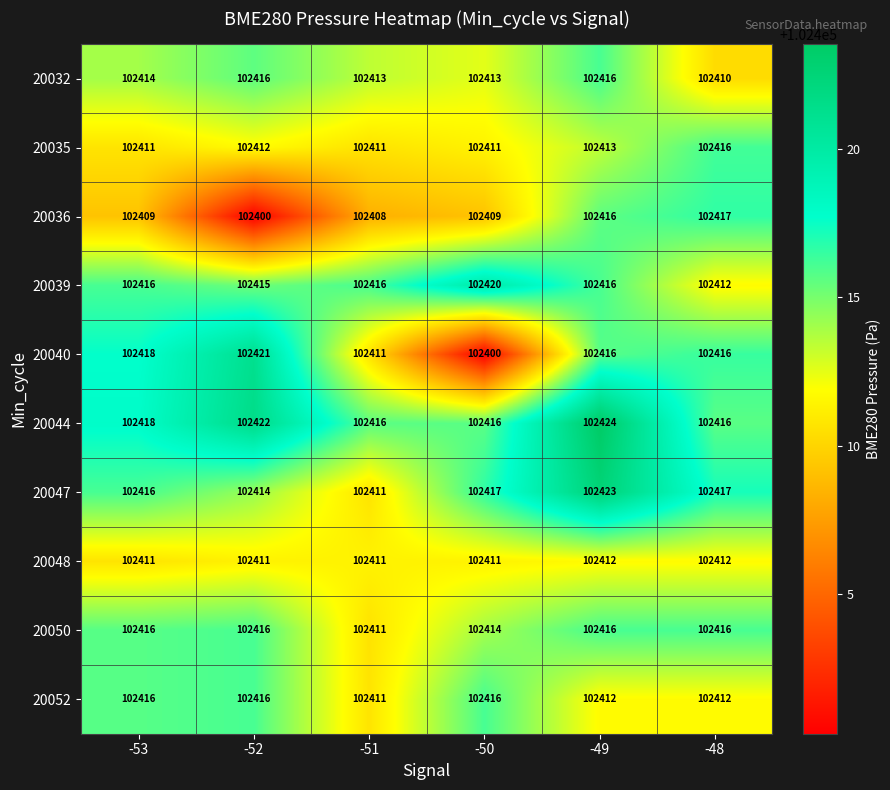

What is the average value of the 20035 series?

102412